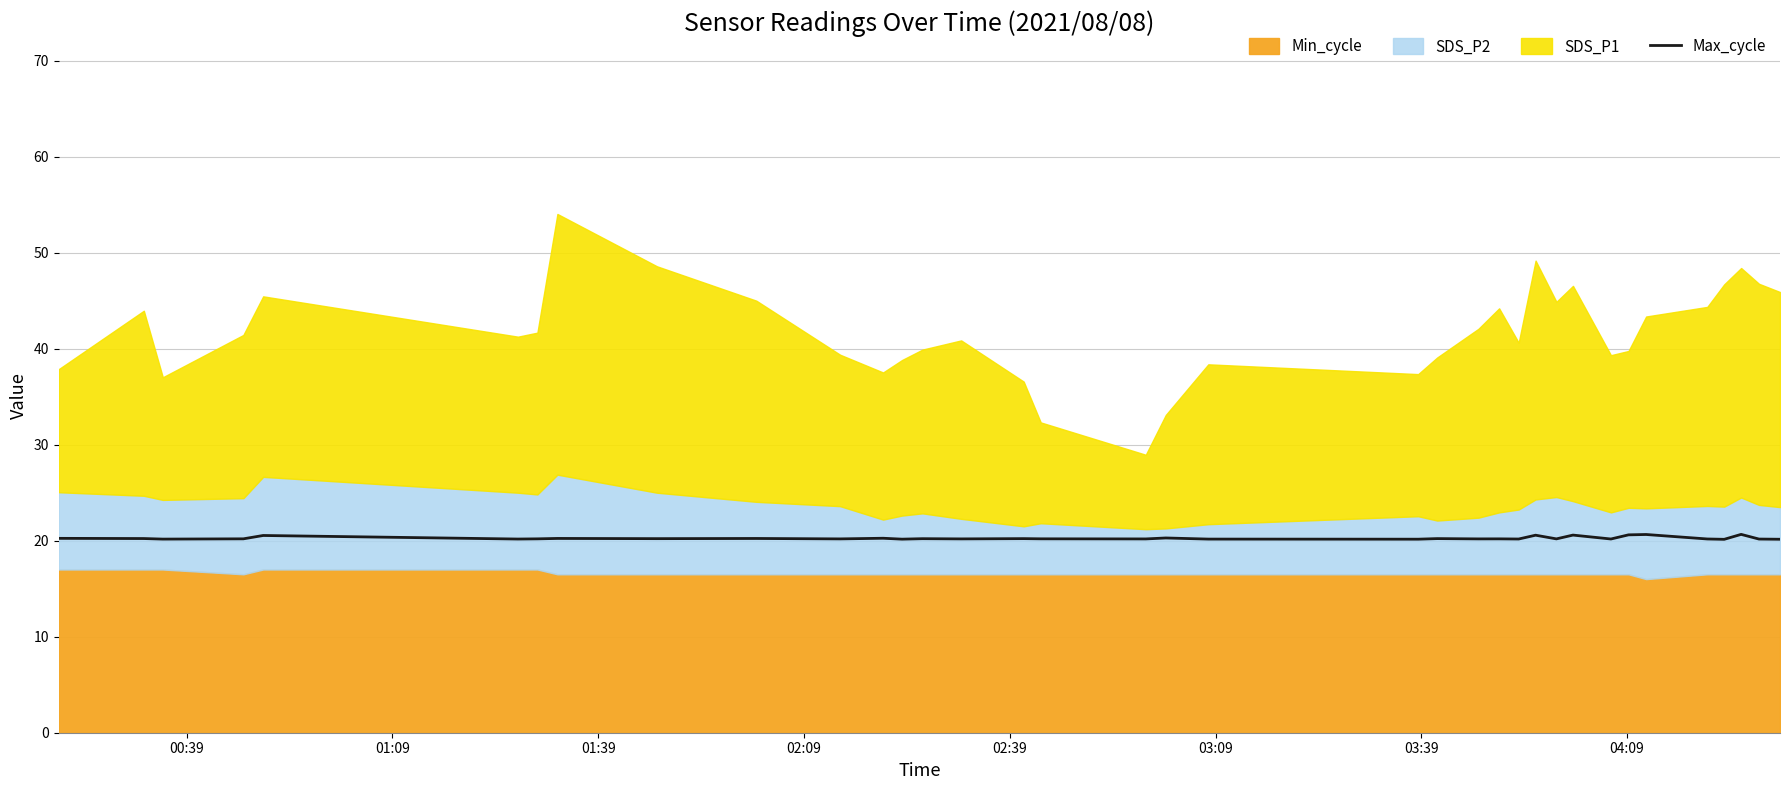

What is the minimum value for Max_cycle?

20.1